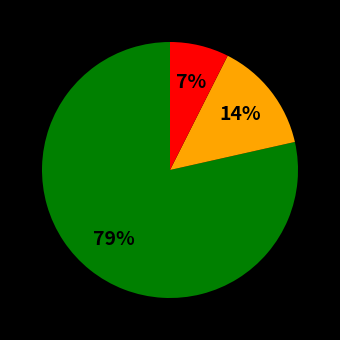

Does any single category account for the majority?

Yes